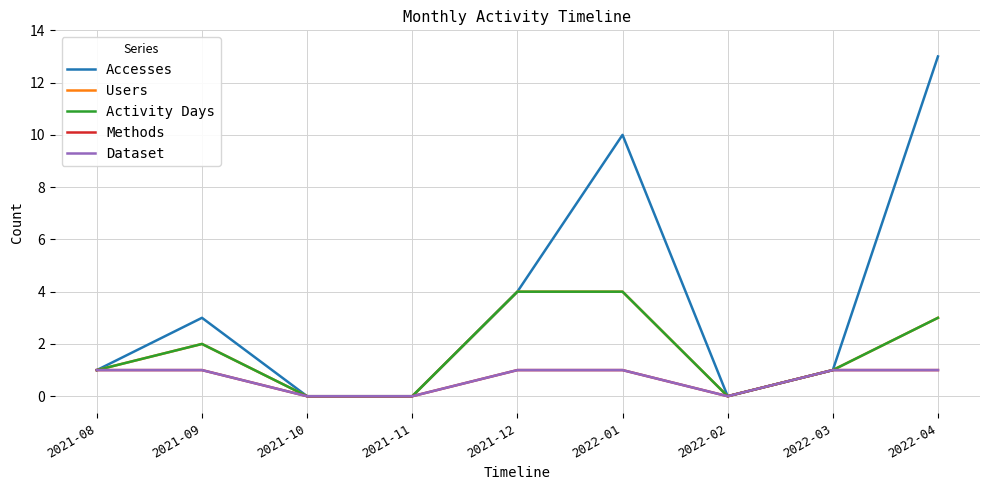

Which category has the highest value in the Activity Days series?

2021-12